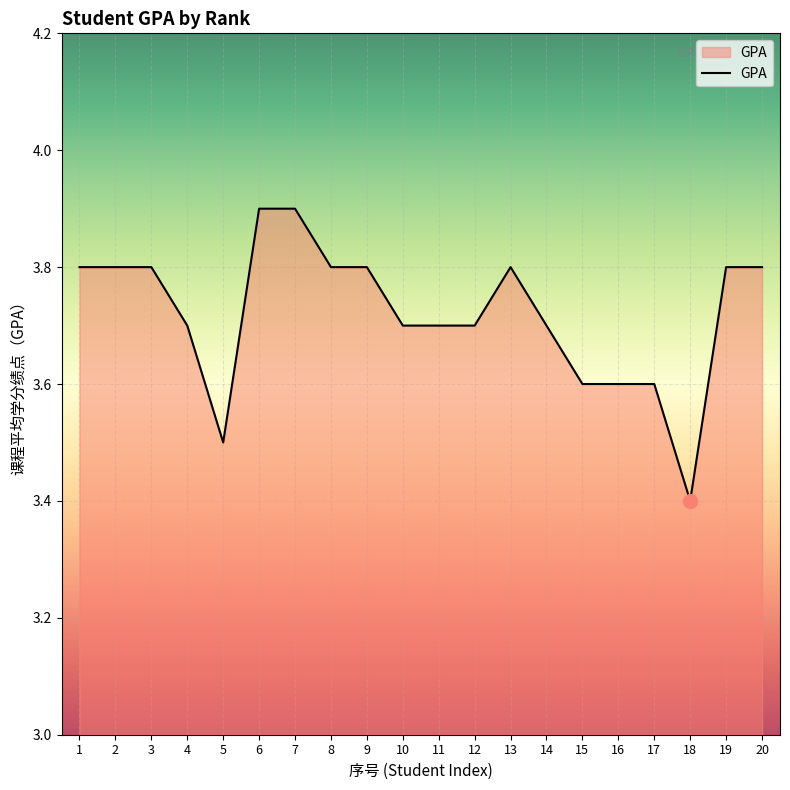

Does the chart display data point markers on the line(s)?

No